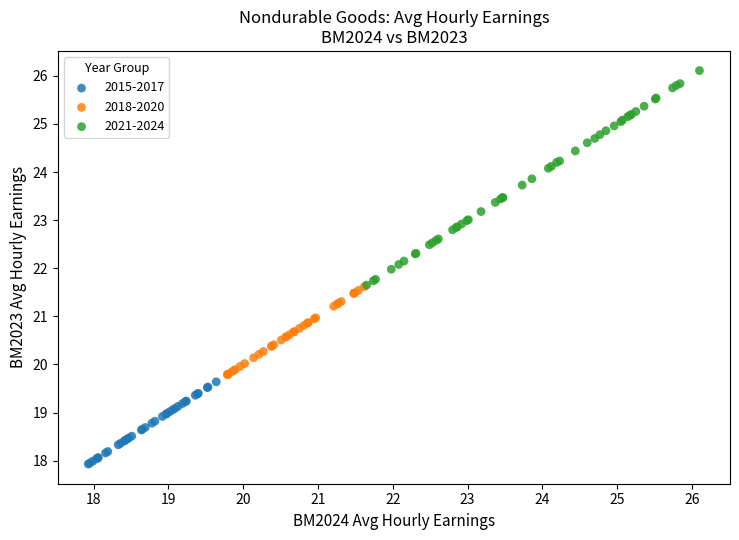

What are all the series names shown in the legend?

2015-2017, 2018-2020, 2021-2024